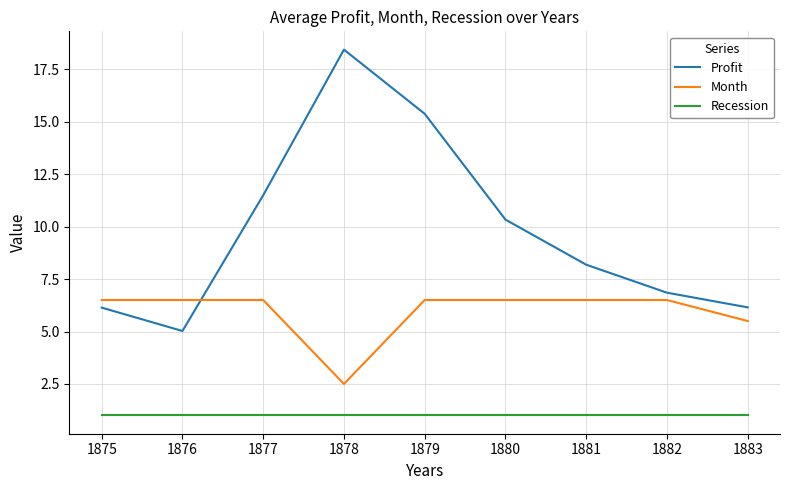

What is the lowest value of the Month series?

2.5